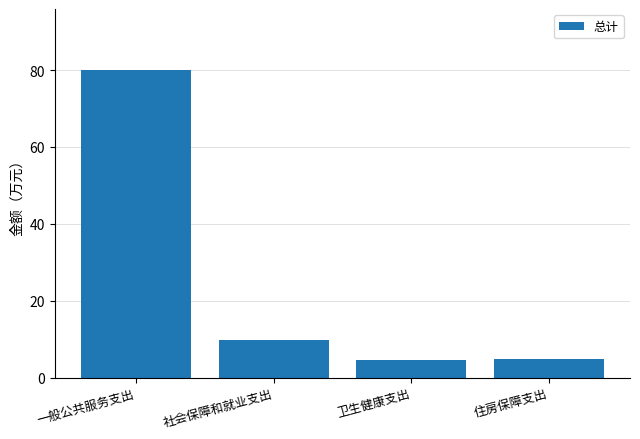

What is the difference between the maximum and second lowest values?

75.1